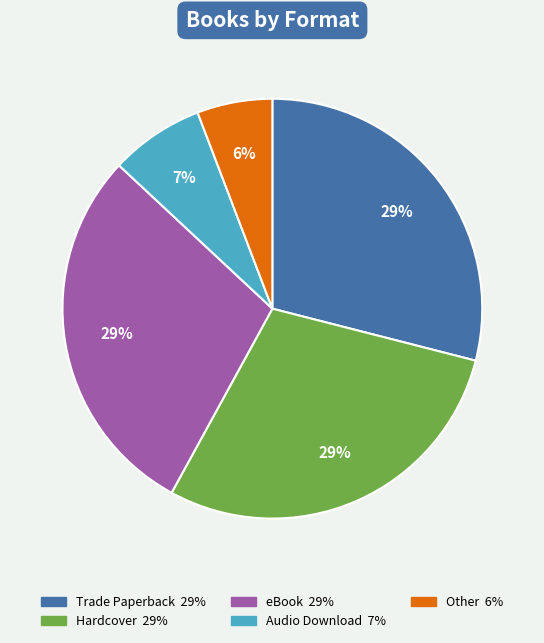

Is it true that Trade Paperback is 40% of the pie?

False